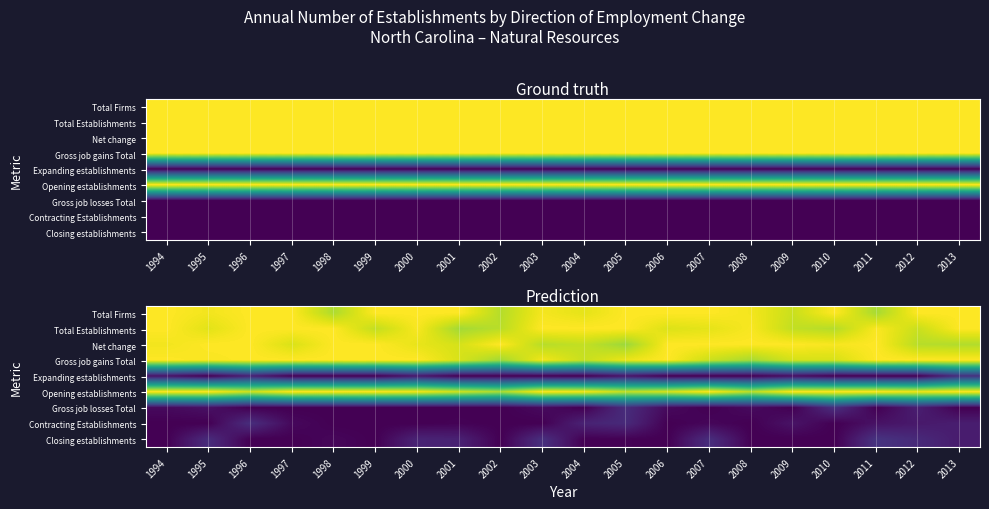

Rank the series by their maximum value, from highest to lowest.

Total Firms, Total Establishments, Net change, Gross job gains Total, Opening establishments, Closing establishments, Expanding establishments, Gross job losses Total, Contracting Establishments